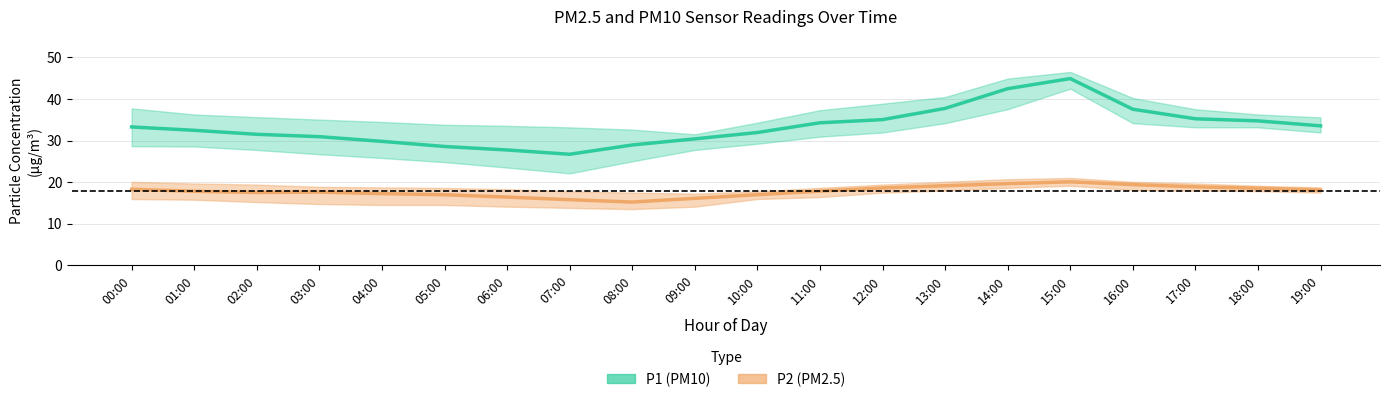

Between 04:00 and 12:00, which is larger?

12:00